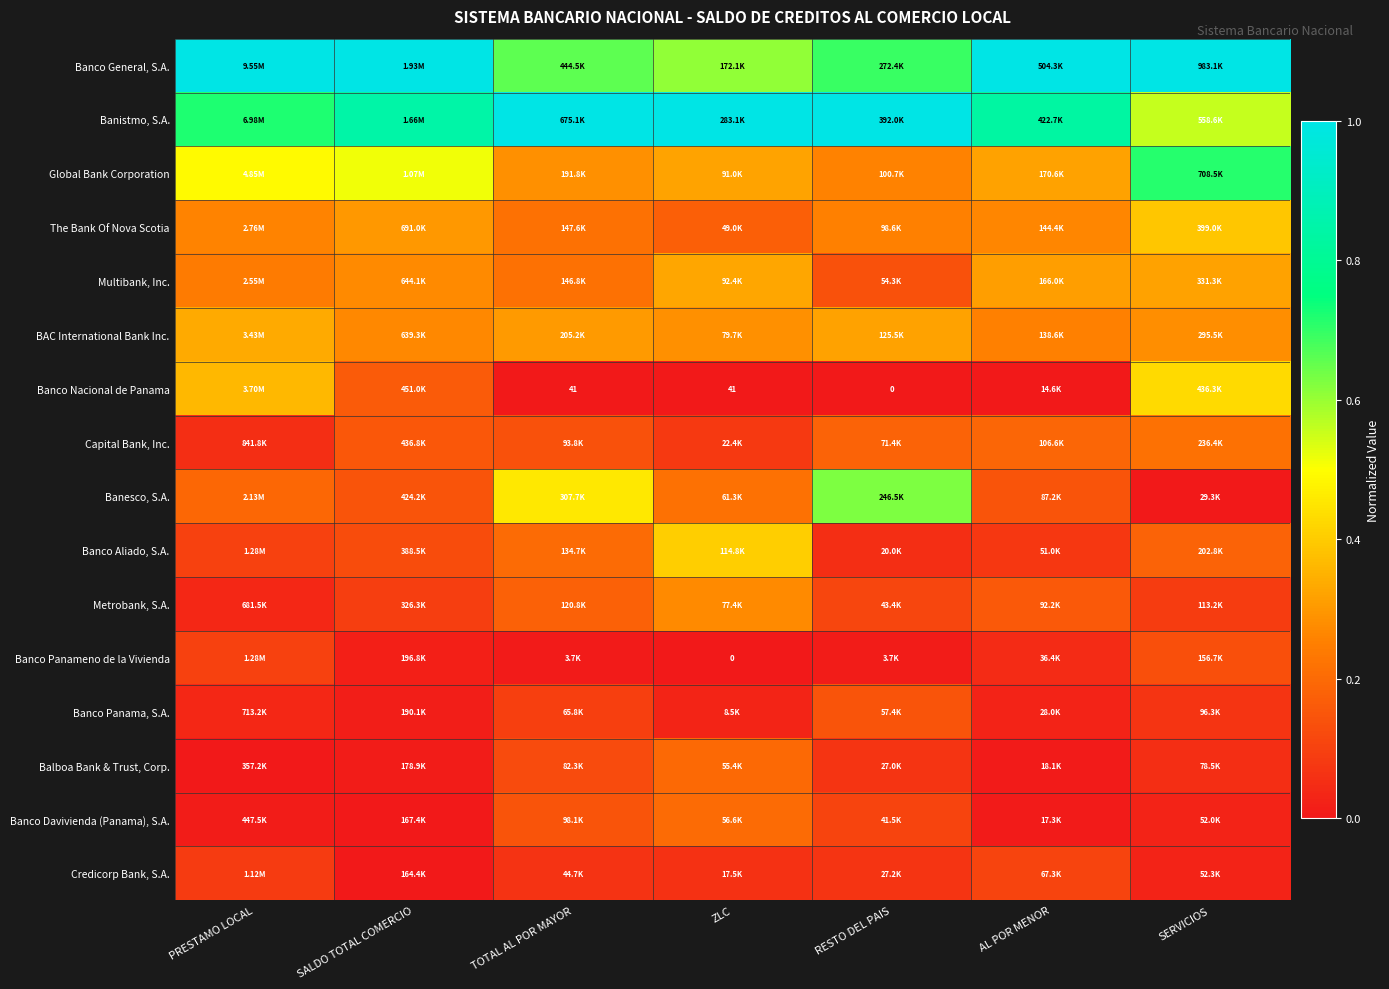

The value of BAC International Bank Inc. at ZLC is 0.5. True or false?

False